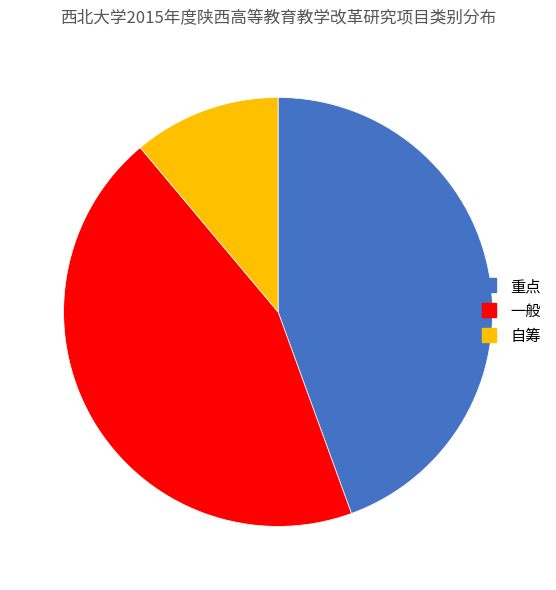

Is it true that 一般 is 39% of the pie?

False